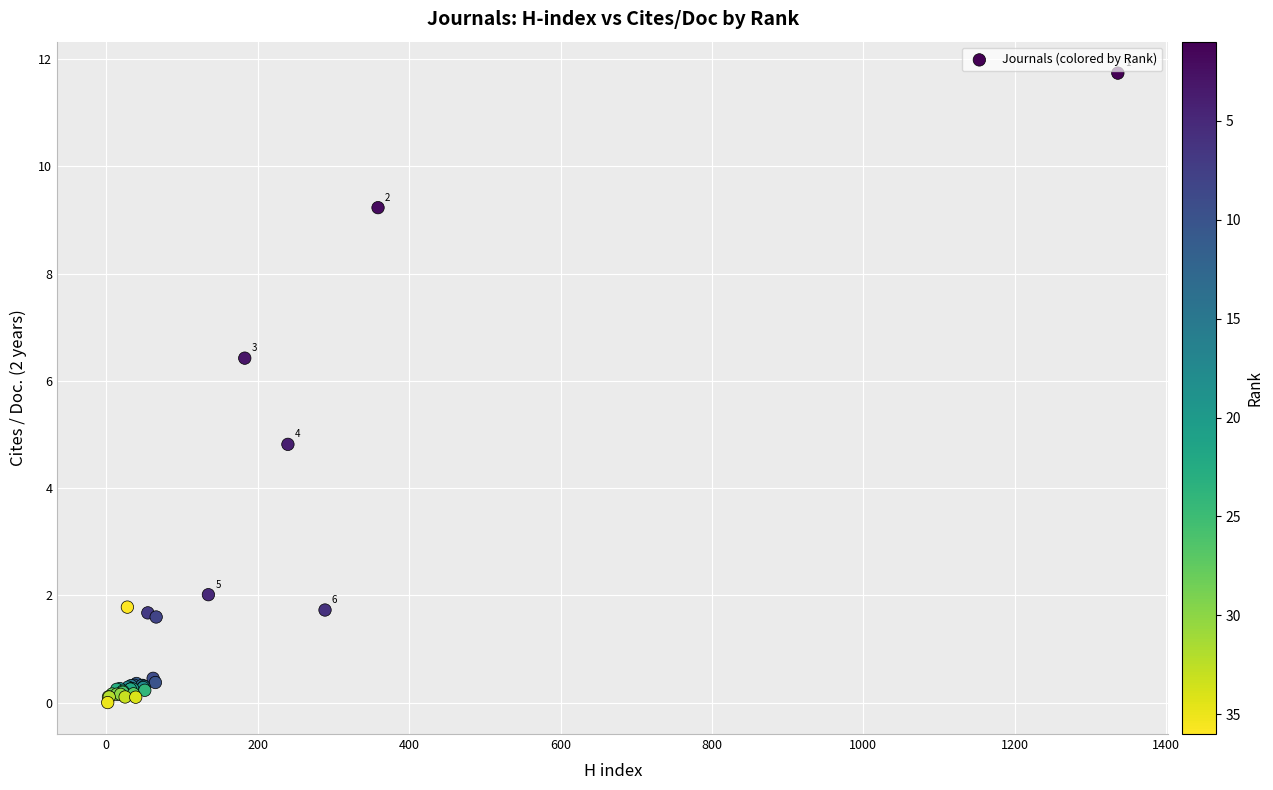

What Y value in the scatter plot is closest to 5?

4.8